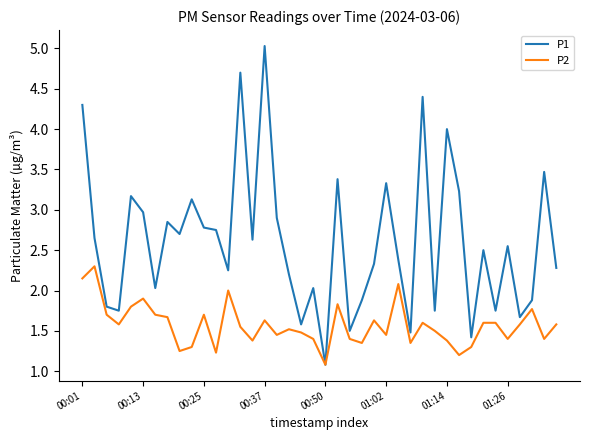

What is the maximum value shown in the chart?

5.0